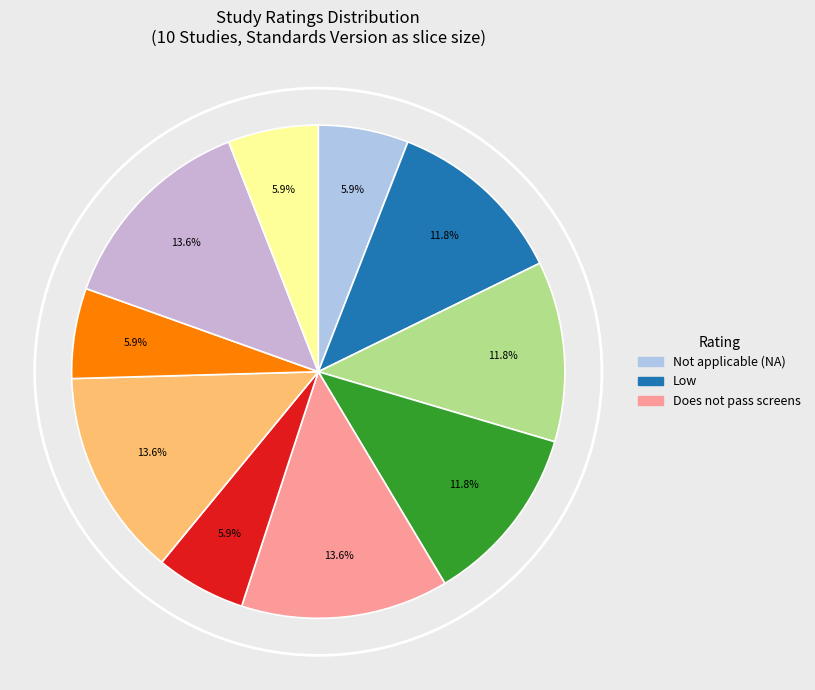

What is the largest slice in the pie chart?

Does not pass screens (WWHV043927)